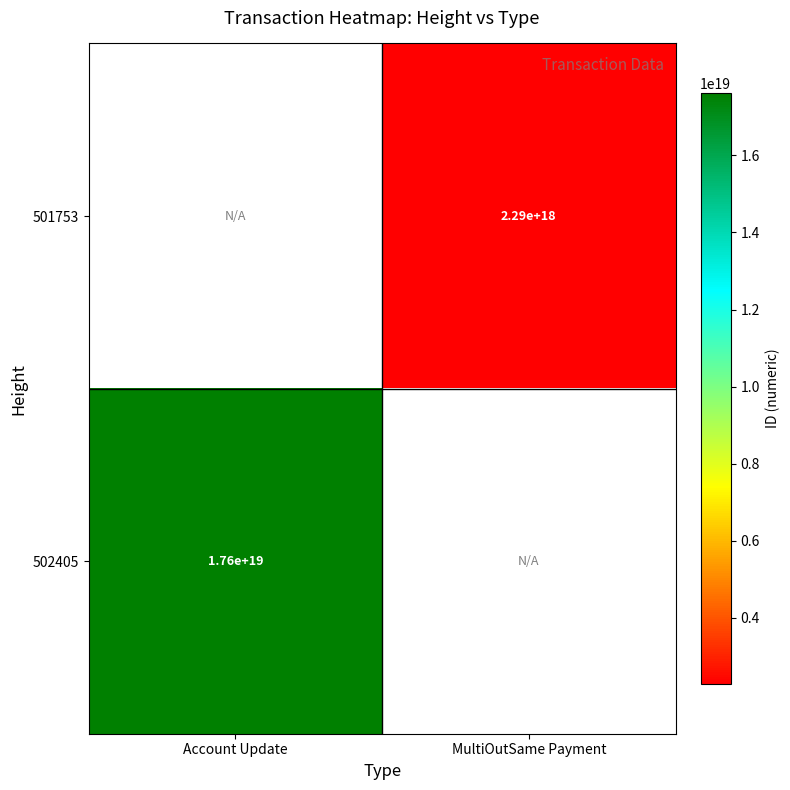

At which category is the sum across all series the highest?

Account Update